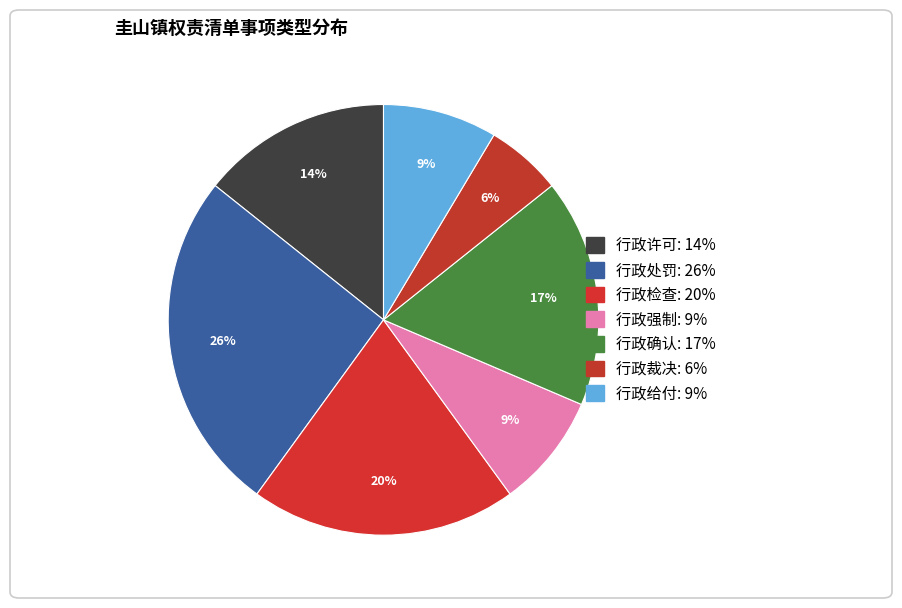

Is there a majority slice in this chart?

No